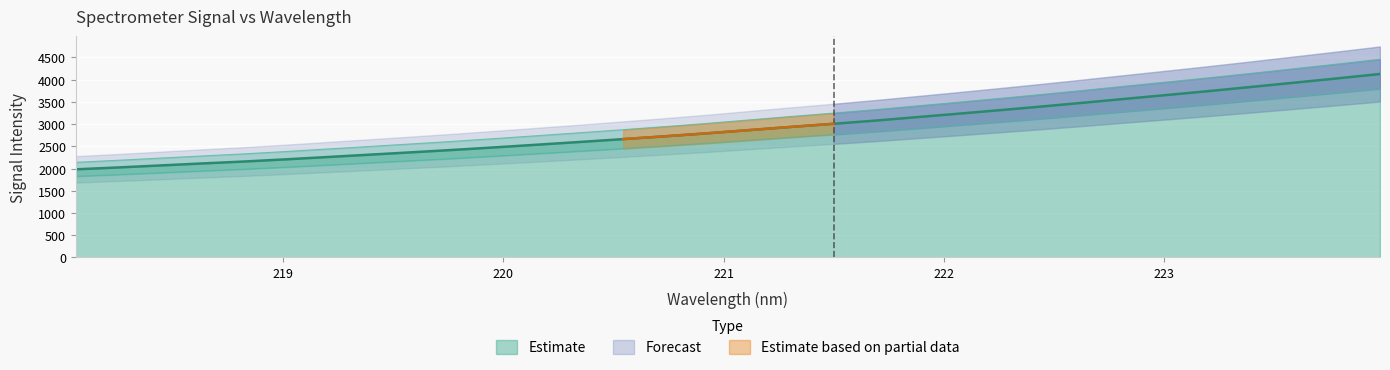

What is the label of the 31st point from the left?

223.7895